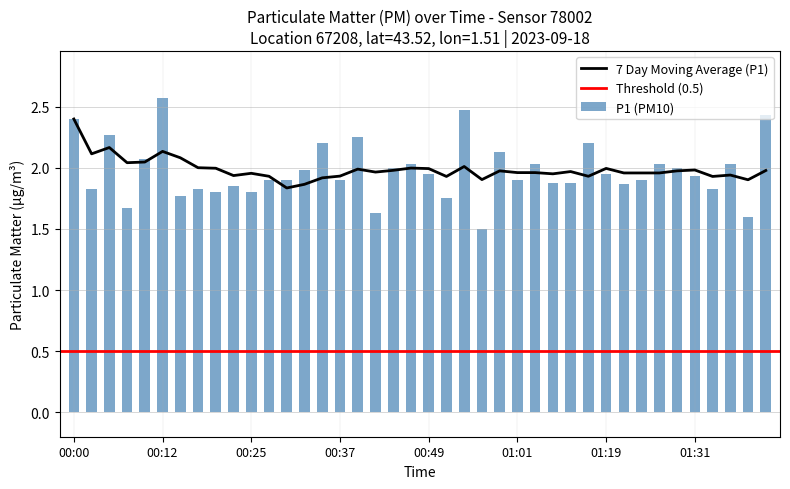

Which has a higher value, 01:03 or 01:08?

01:03